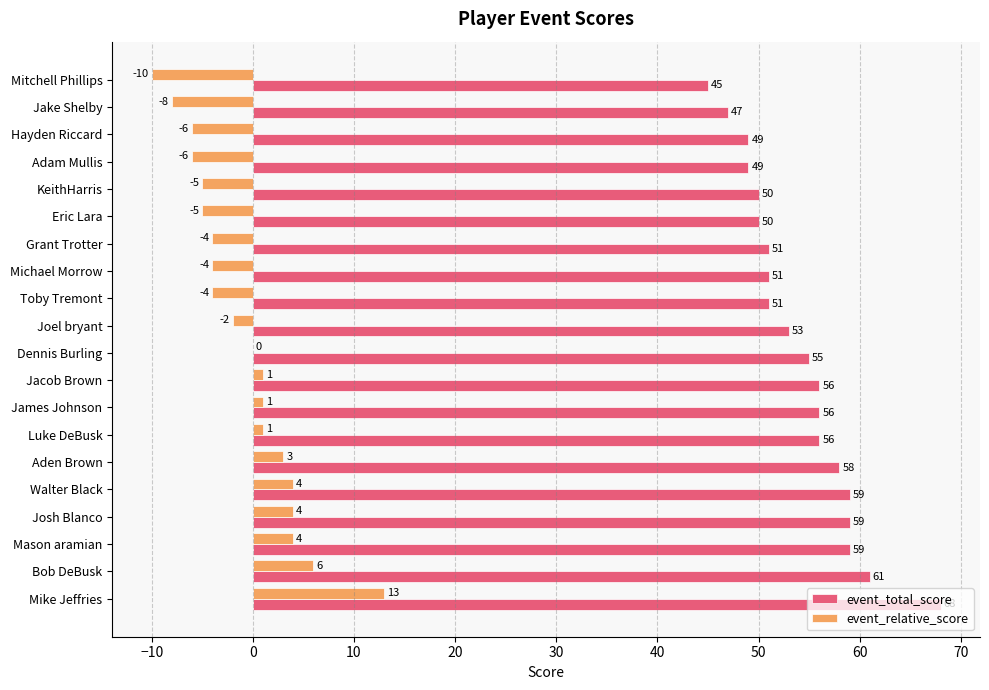

What is the approximate value of event_total_score at Toby Tremont?

51